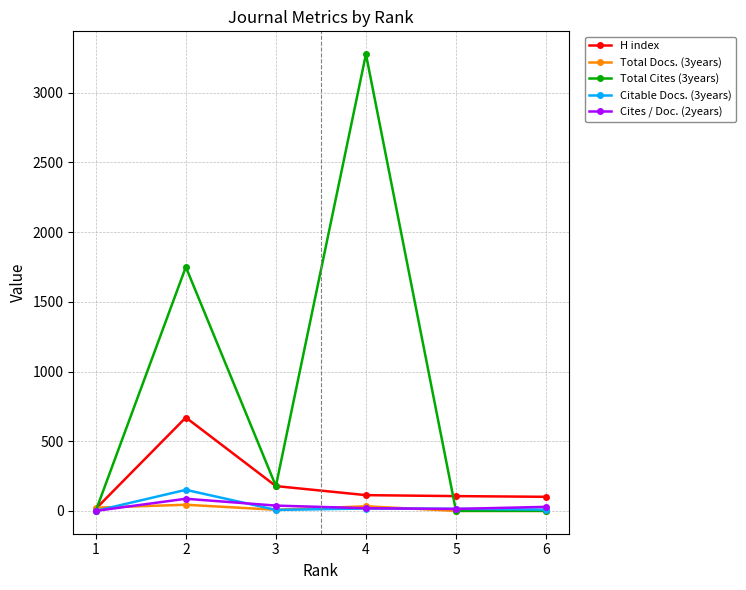

The value of Total Cites (3years) at 4 is 4314. True or false?

False